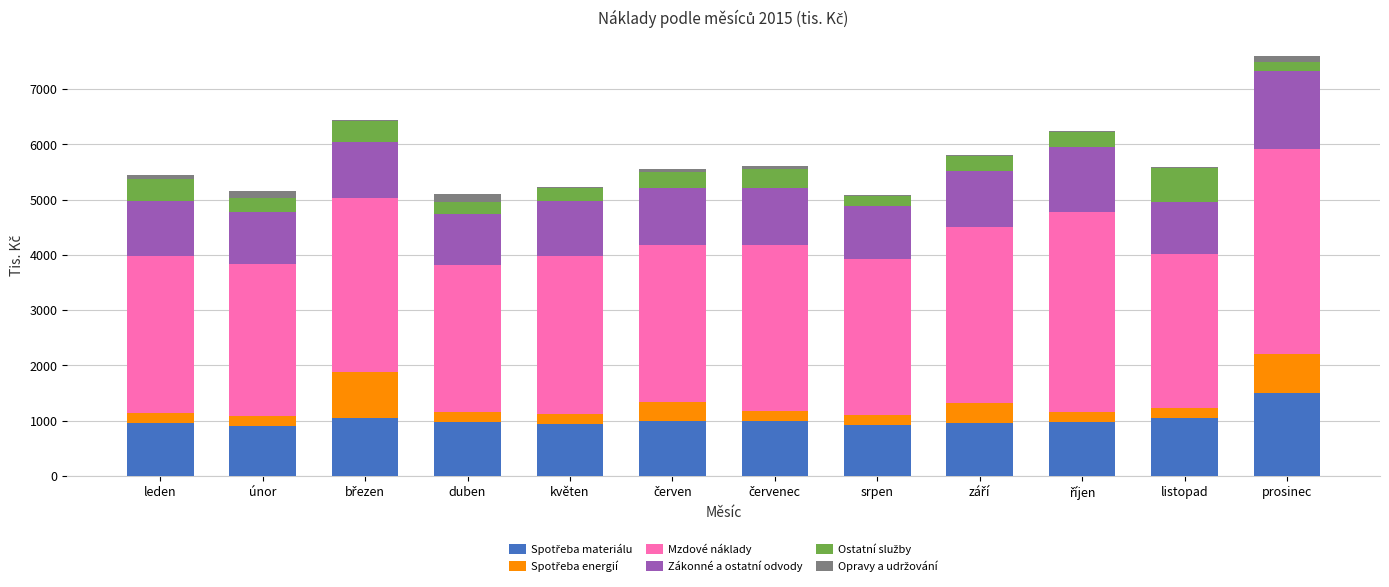

At which category is the sum across all series the highest?

prosinec